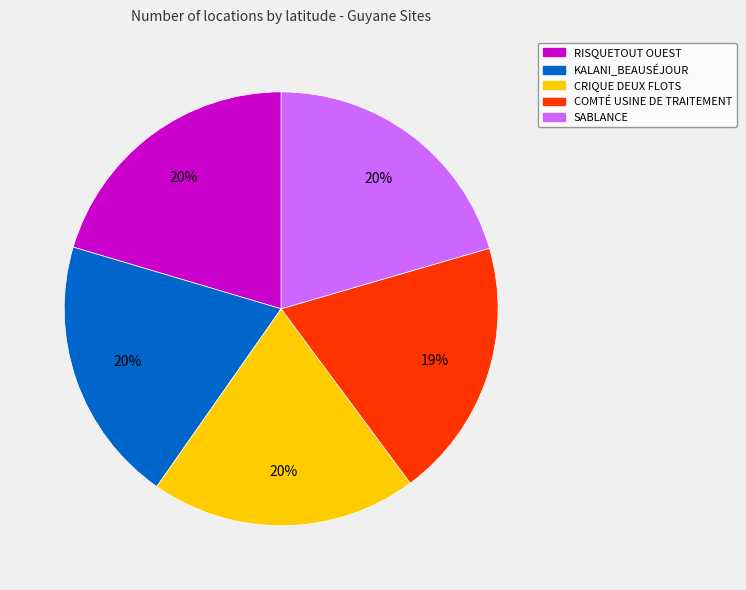

How many segments does this pie chart have?

5